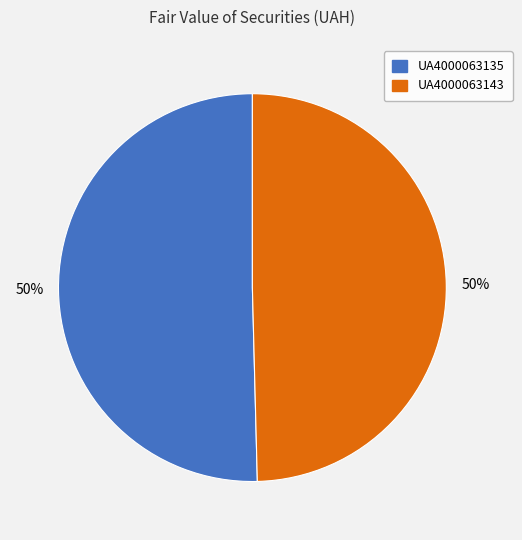

To the nearest percent, what is the average slice percentage?

50%